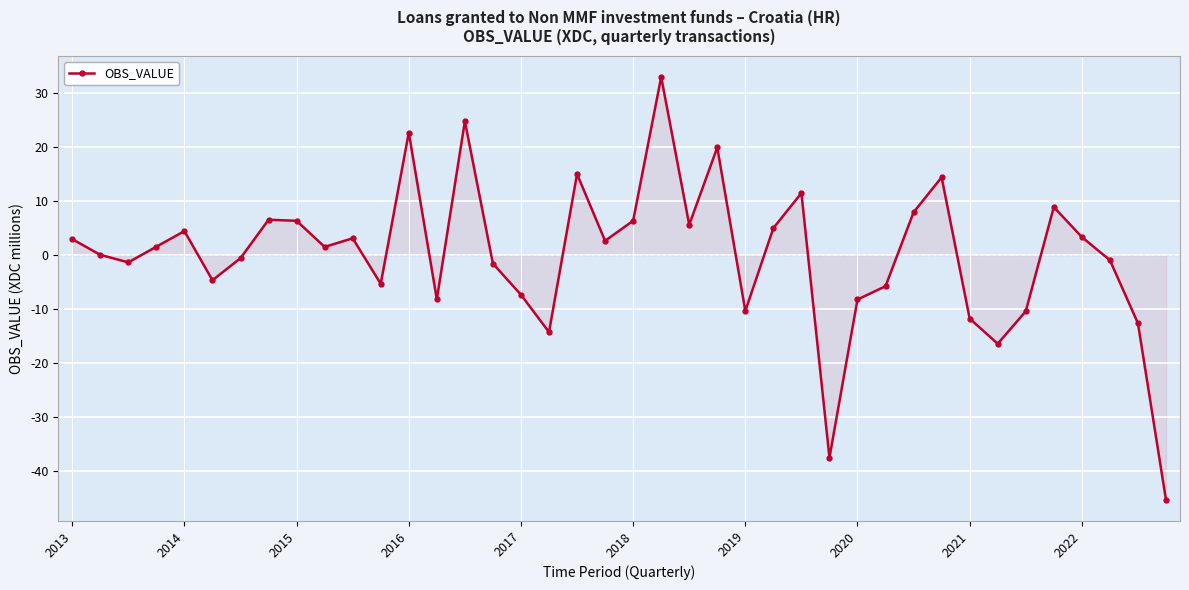

What is the difference between the maximum and minimum values?

78.2